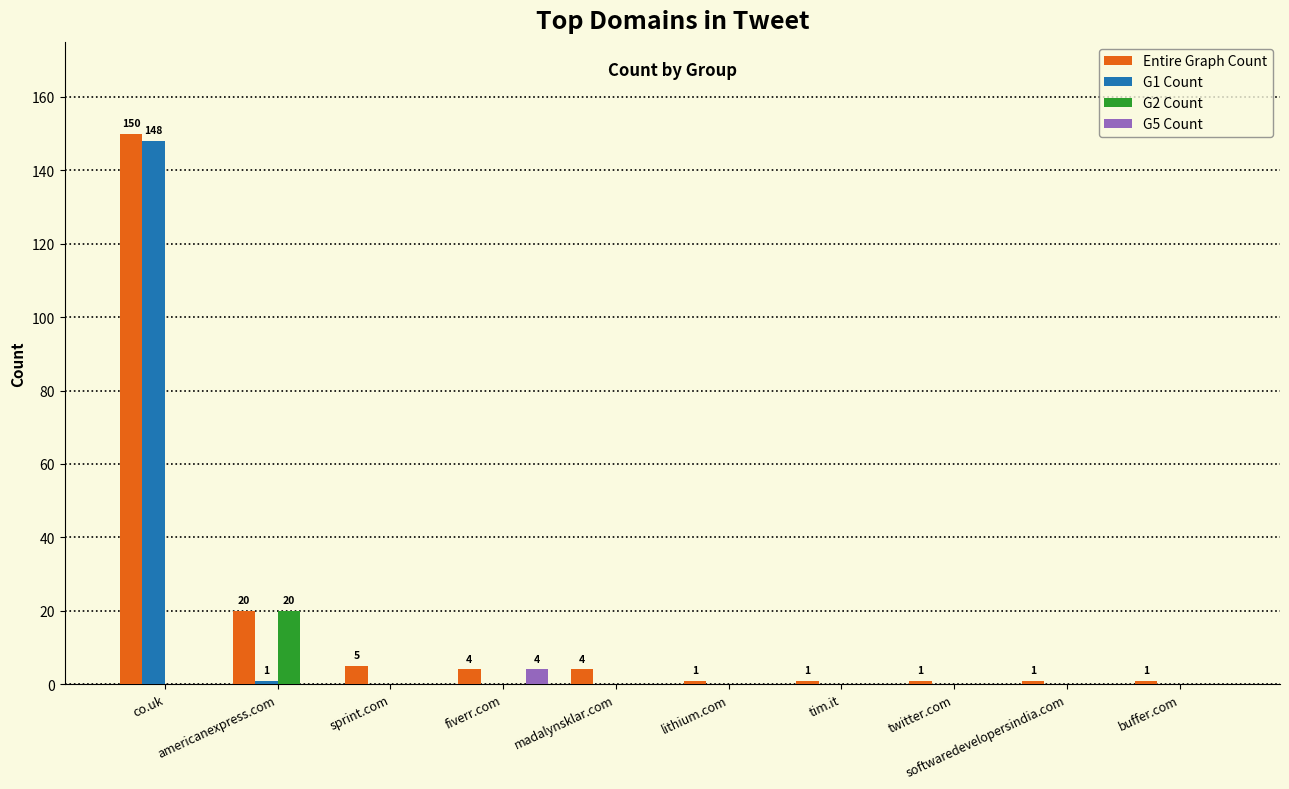

At which category is the sum across all series the highest?

co.uk